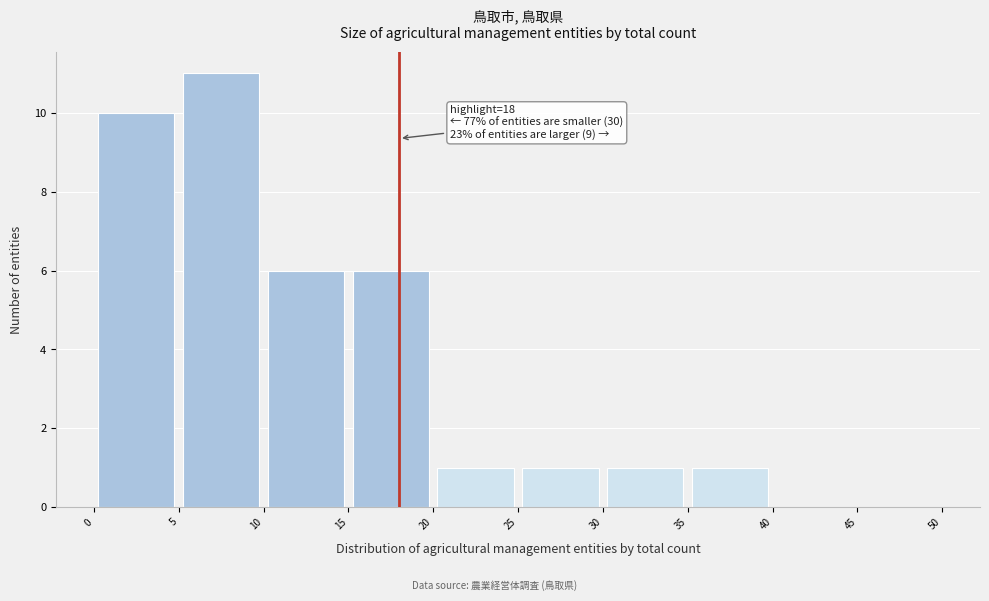

Which range on the x-axis has the tallest bar?

5 to 10